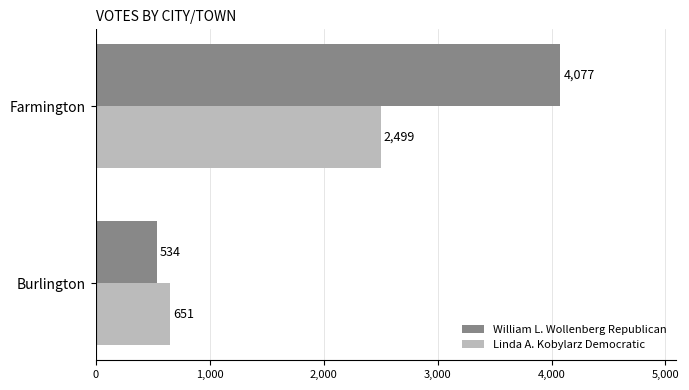

Between Burlington and Farmington, which series saw the biggest shift?

William L. Wollenberg Republican